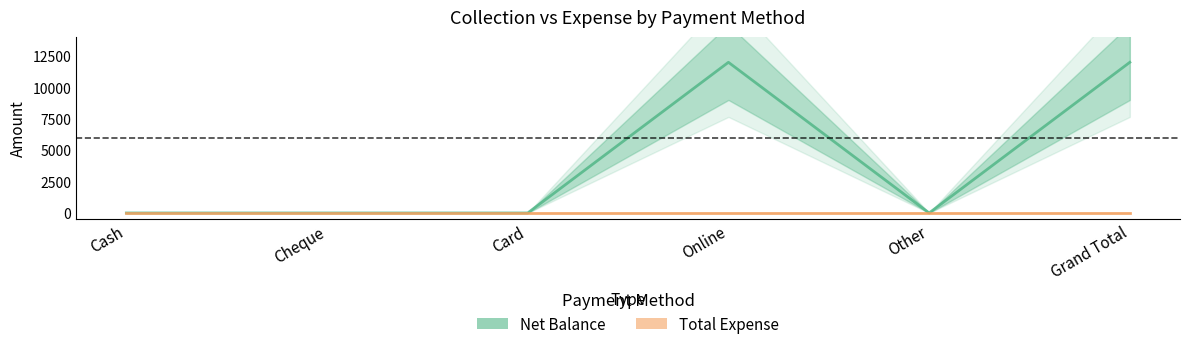

At which label is the value closest to 6000?

Cash